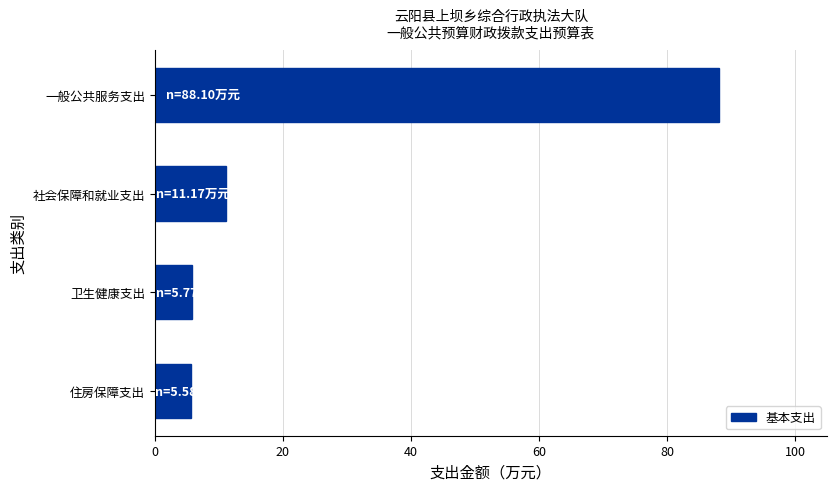

What is the label of the 4th bar from the bottom?

一般公共服务支出